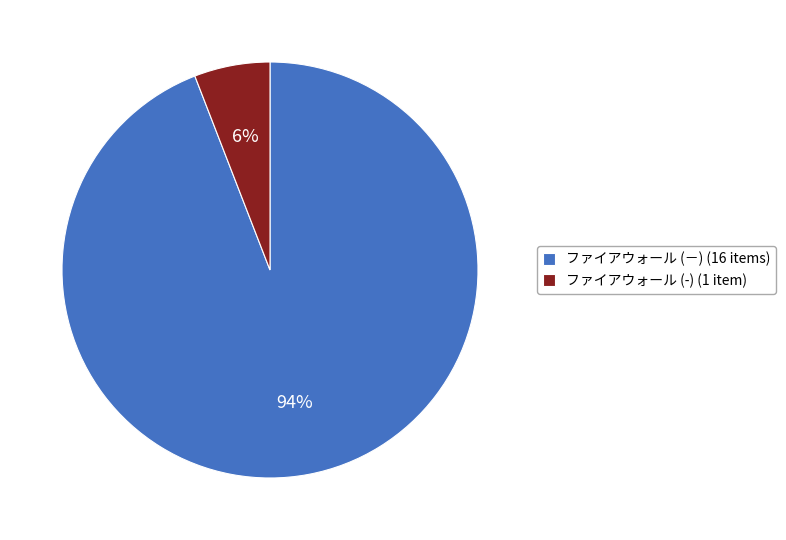

True or false: ファイアウォール (－) accounts for 99% of the total.

False